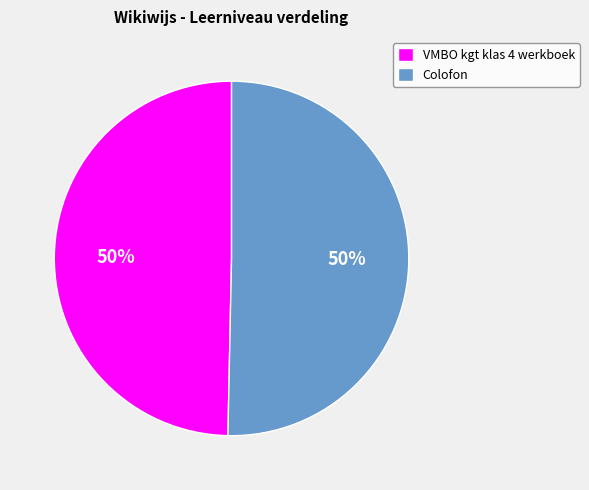

Approximately how many times larger is the value at VMBO kgt klas 4 werkboek compared to Colofon?

1.0